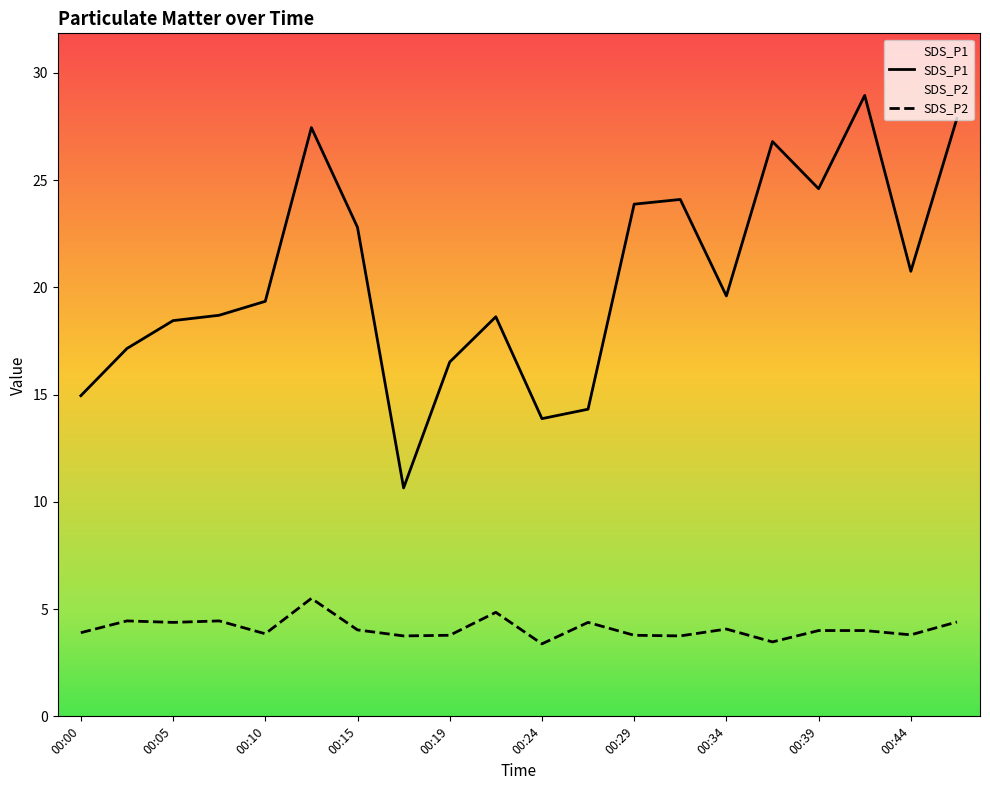

Which series has the largest range (max minus min)?

SDS_P1